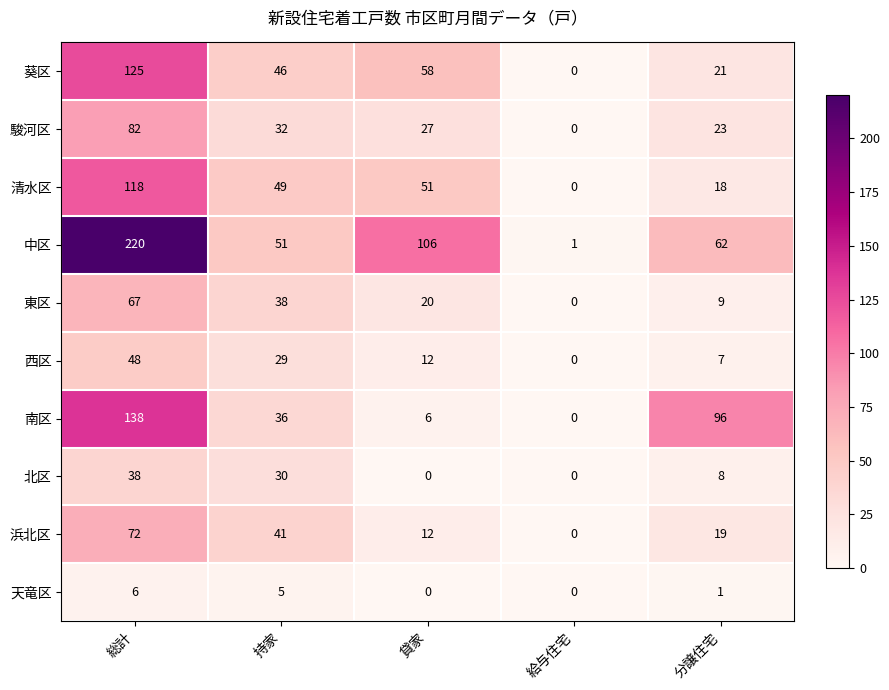

Is the value of 清水区 at 総計 greater than the value of 東区 at 持家?

Yes